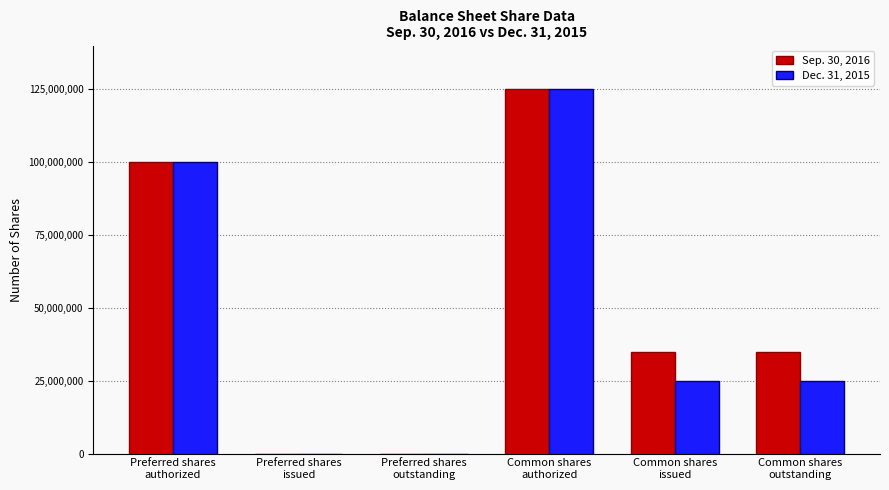

What is the sum of all Sep. 30, 2016 values?

294614426